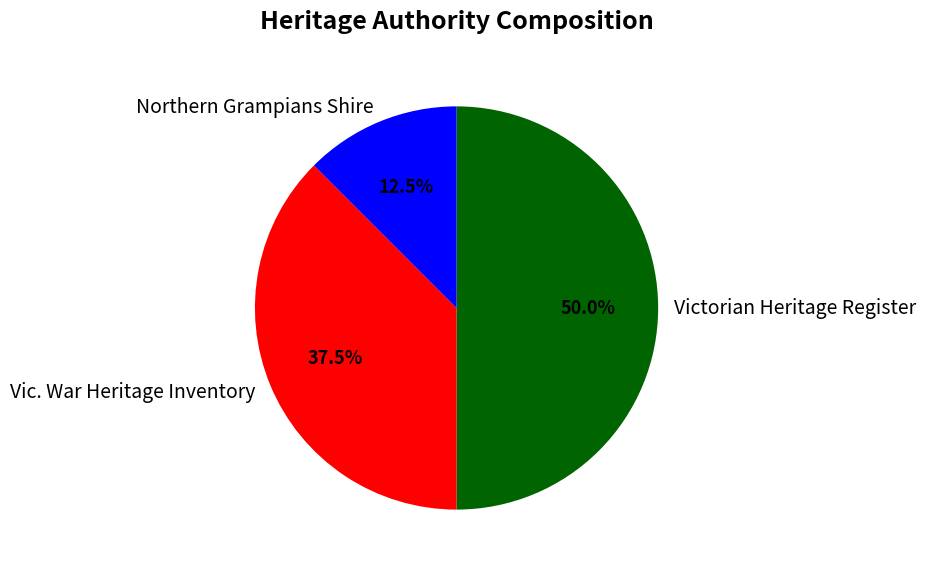

Which has a higher value, Northern Grampians Shire or Vic. War Heritage Inventory?

Vic. War Heritage Inventory